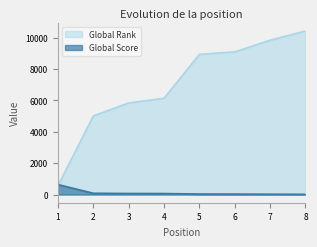

Which series has the largest total across all categories?

Global Rank